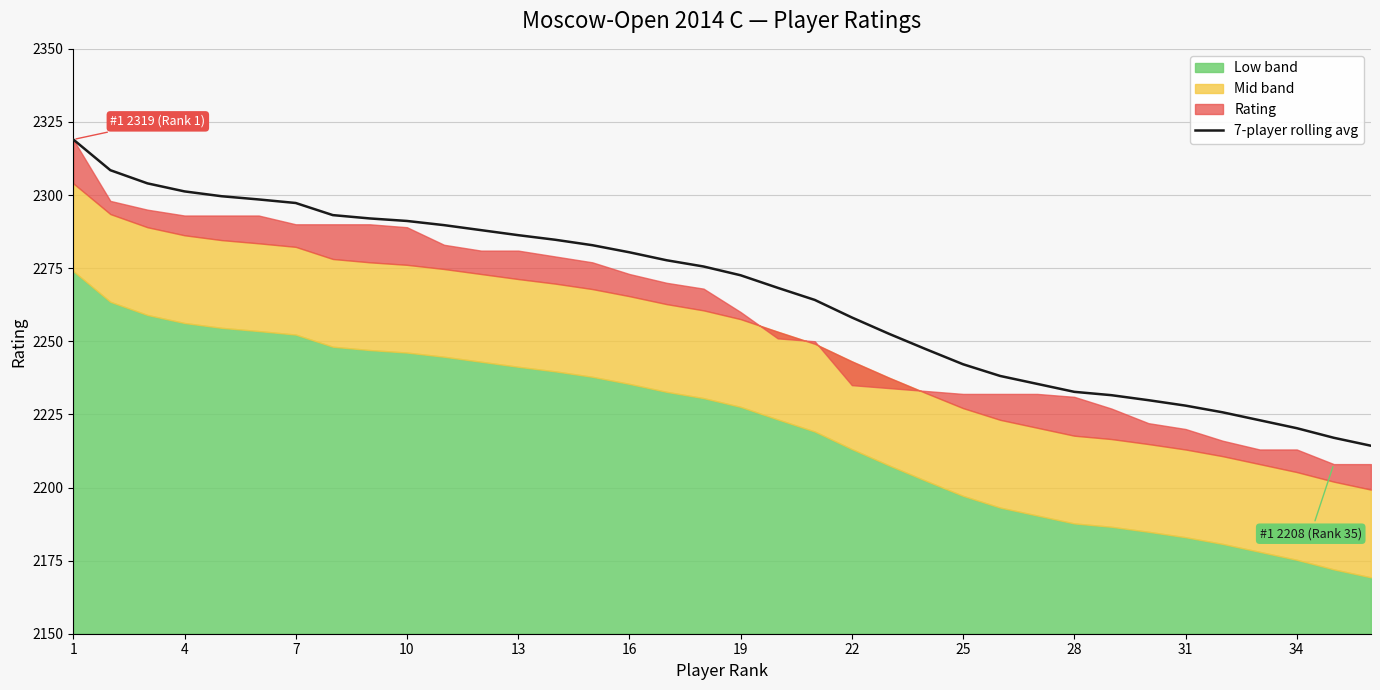

What is the highest value of the 7-player rolling avg series?

2319.0